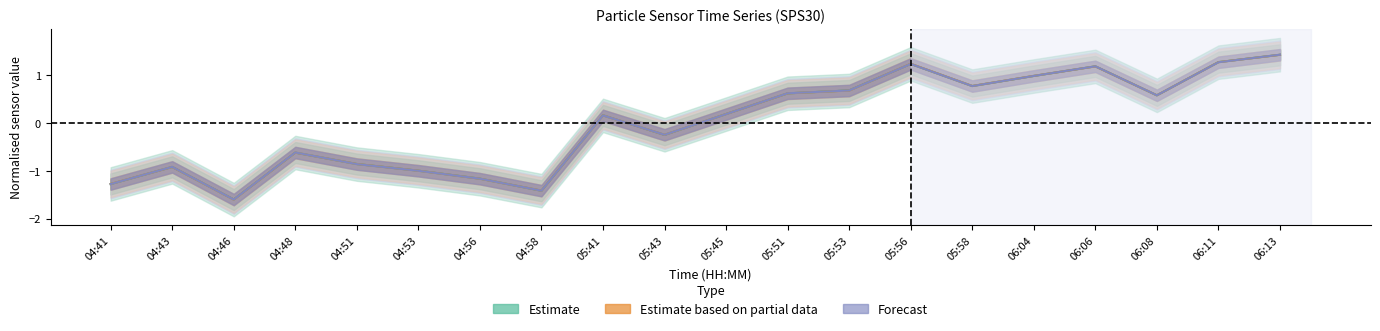

What is the difference between the maximum and minimum values in the N25 series?

3.0